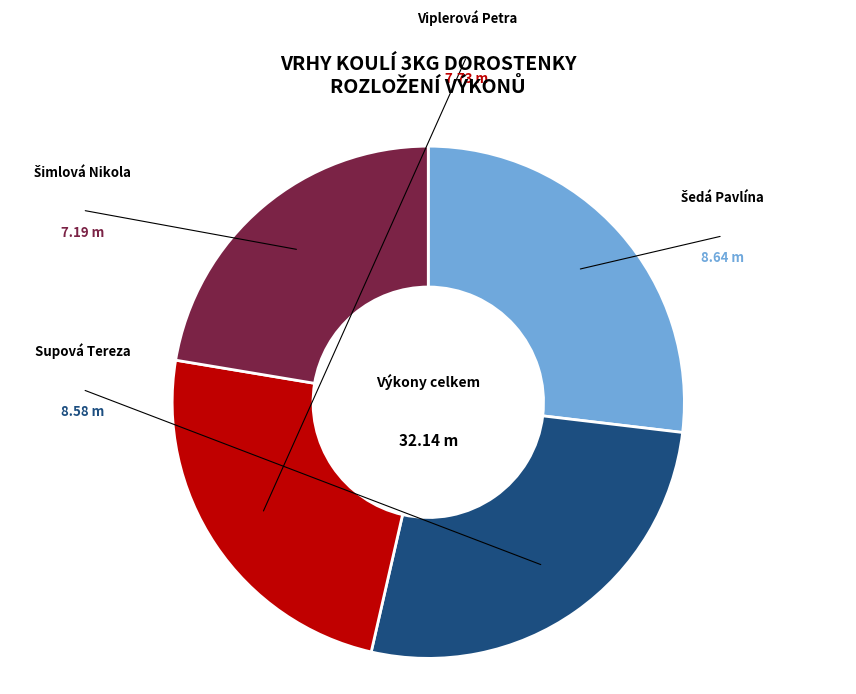

Is there any slice that represents more than half of the pie?

No